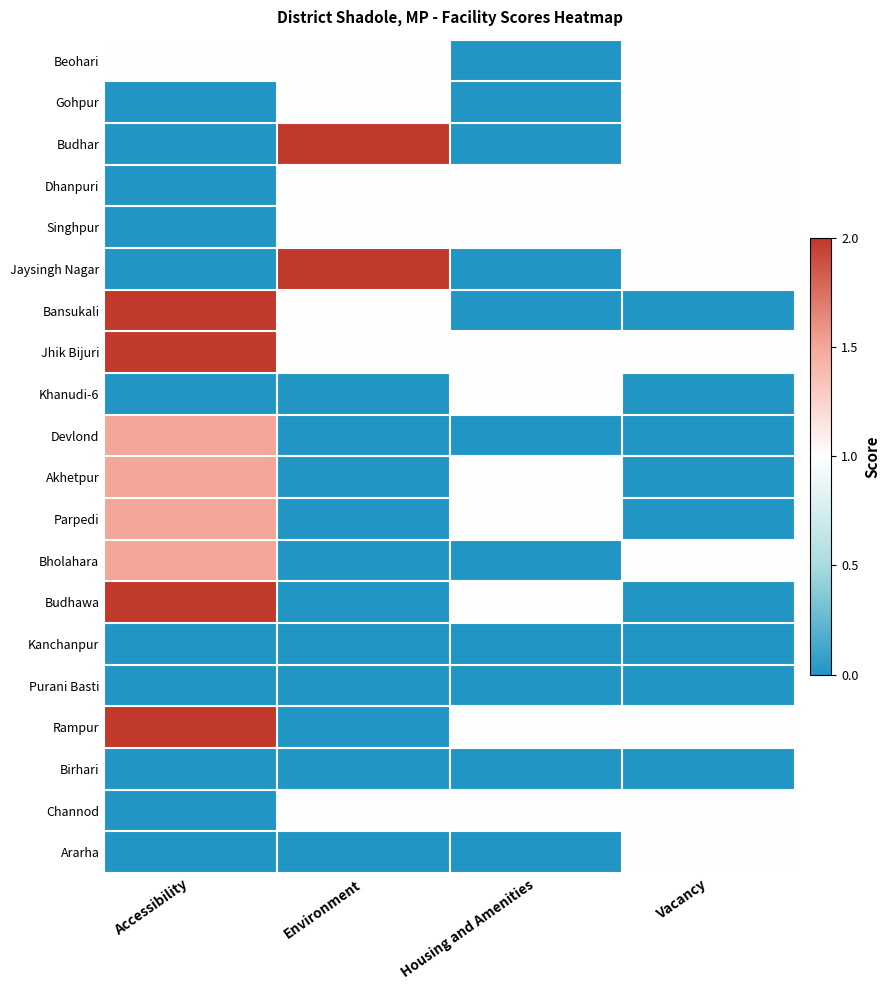

Which category has the lowest value across all series?

Housing and Amenities